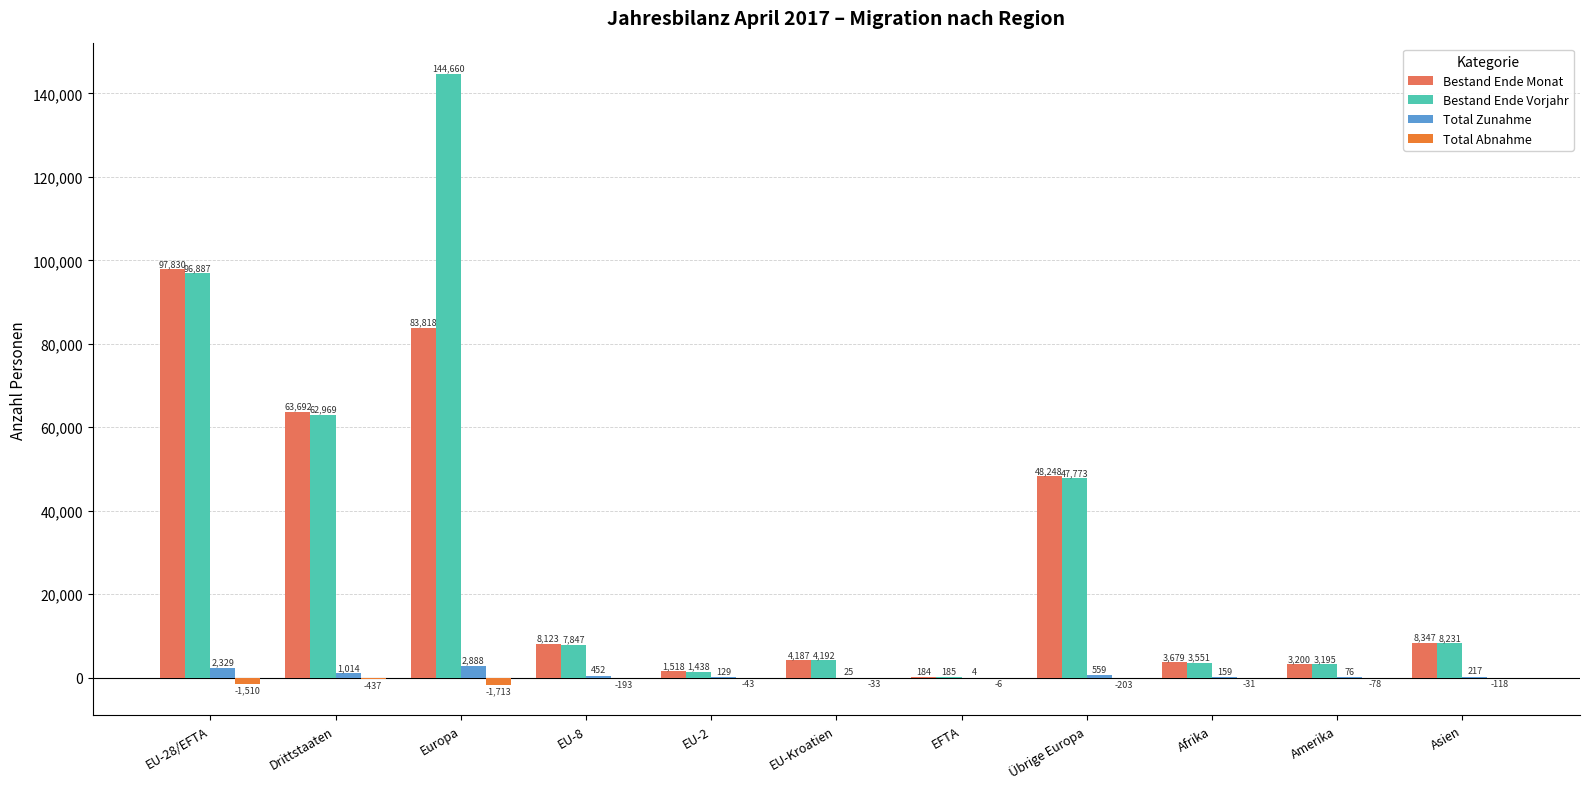

At which label is Total Abnahme closest to -859?

Drittstaaten